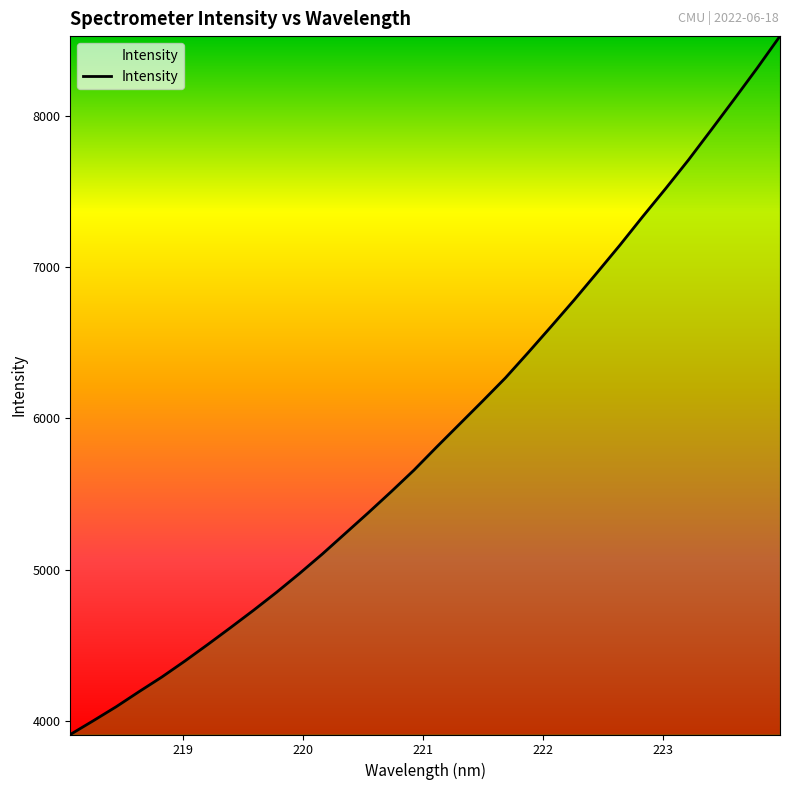

What is the smallest value displayed?

3908.6